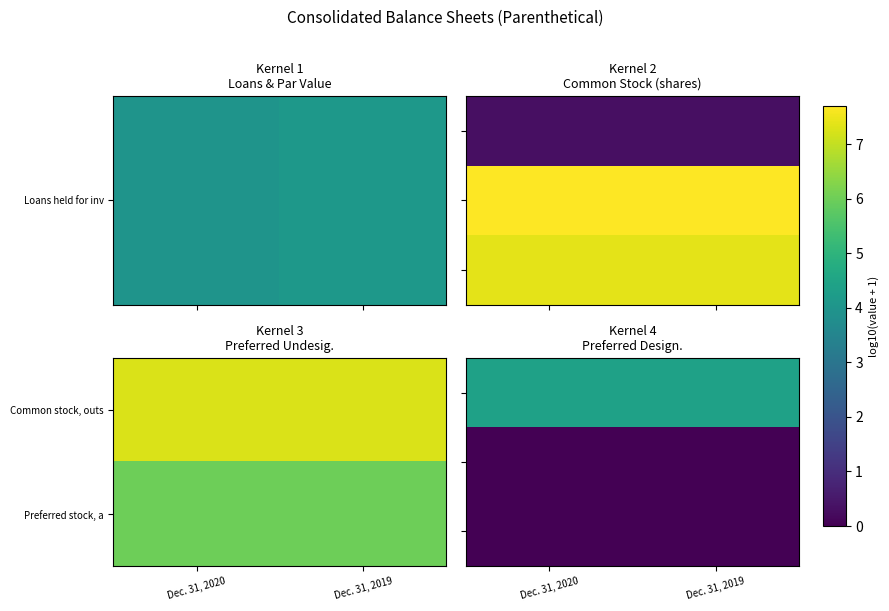

Which series has the largest range (max minus min)?

row_0